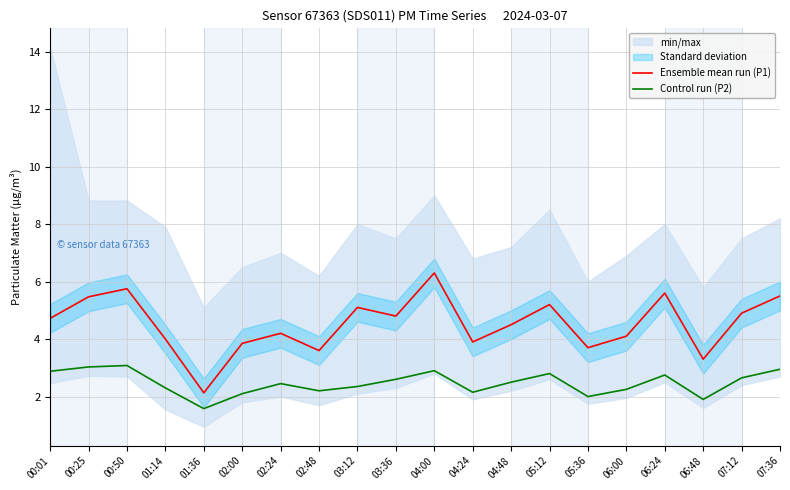

True or false: Control run (P2) and Ensemble mean run (P1) cross at least once.

False